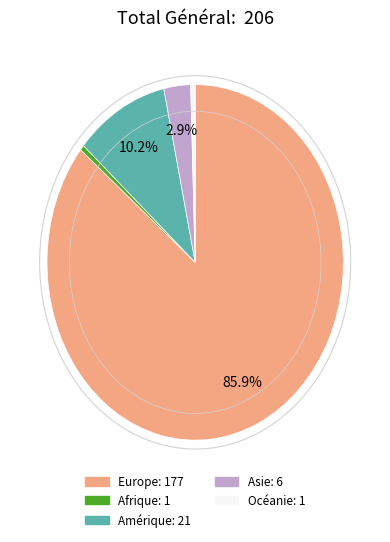

How many slices are in this pie chart?

5